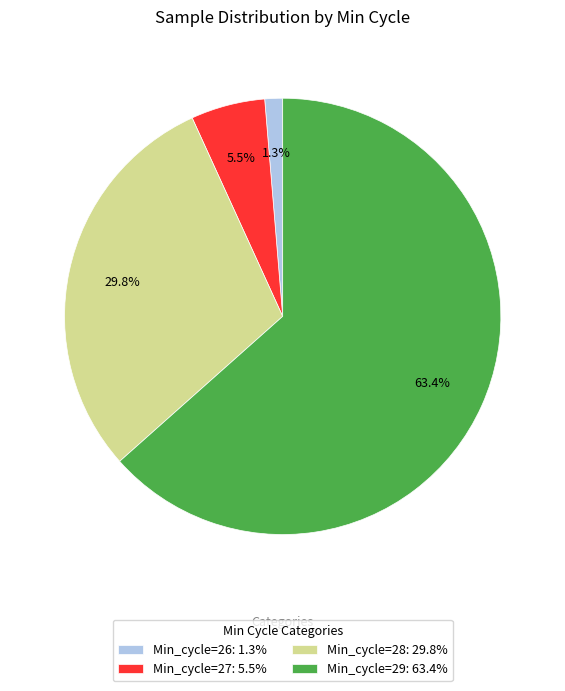

Does any single category account for the majority?

Yes